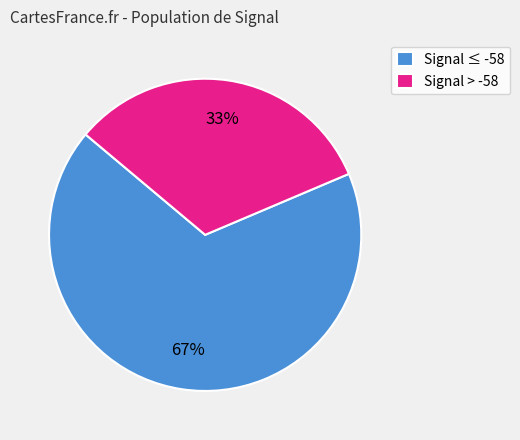

Which slice is the largest?

Signal ≤ -58